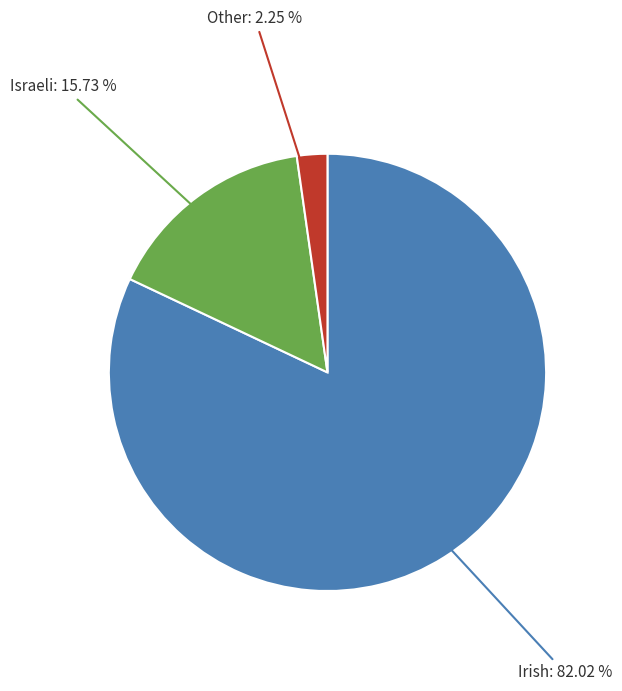

Is there a majority slice in this chart?

Yes